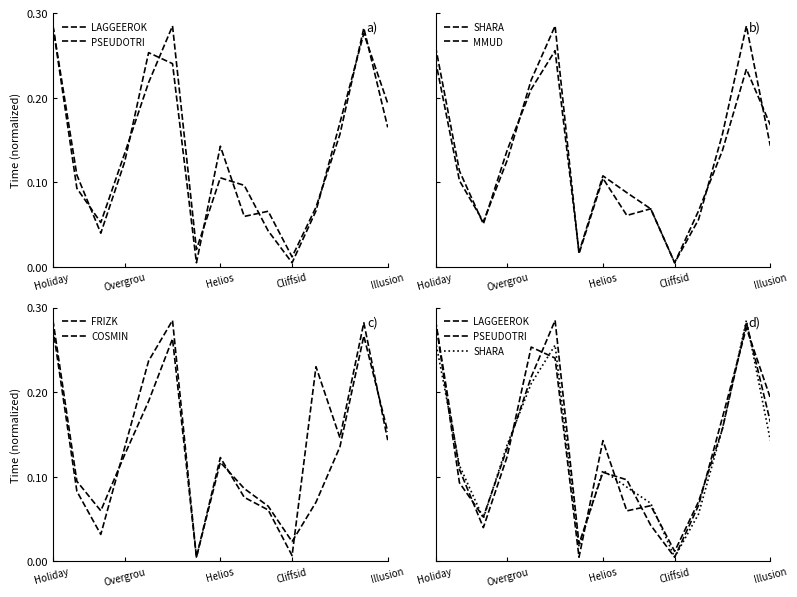

Between Cliffsid and Illusion, which series saw the biggest shift?

PSEUDOTRI